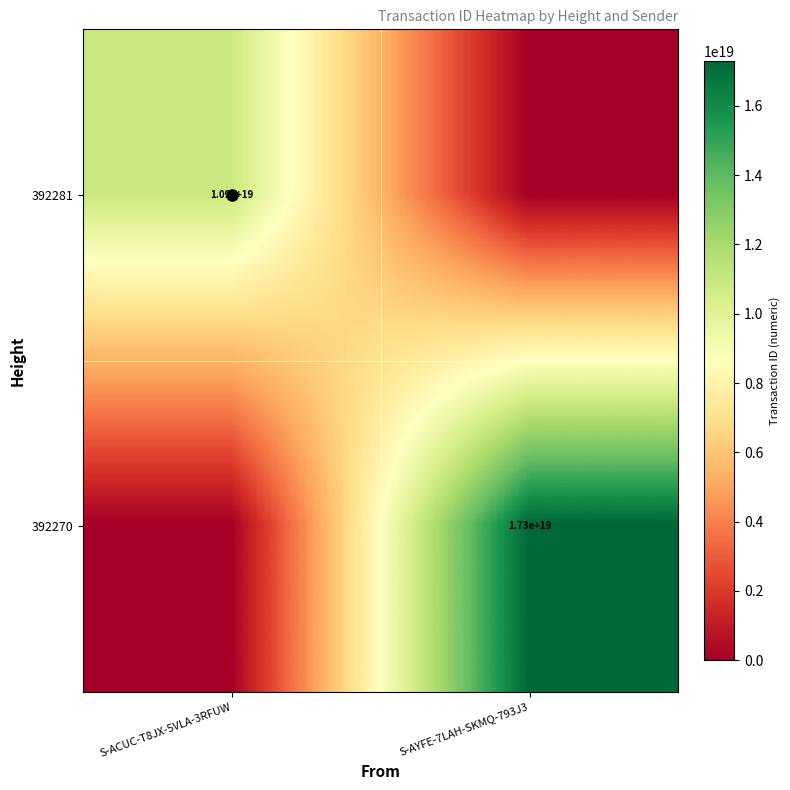

The value of 392270 at S-AYFE-7LAH-SKMQ-793J3 is 17300000000000000000. True or false?

True